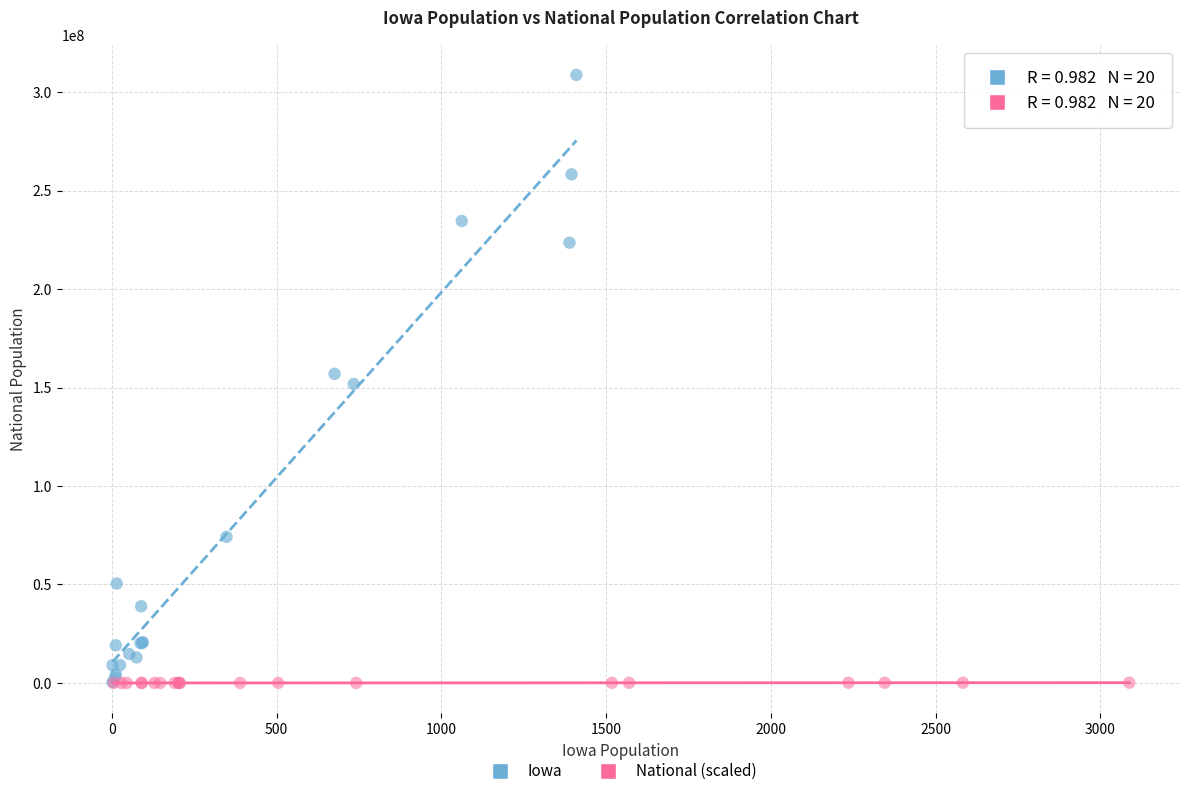

Which series has the largest Y range (max minus min)?

Iowa